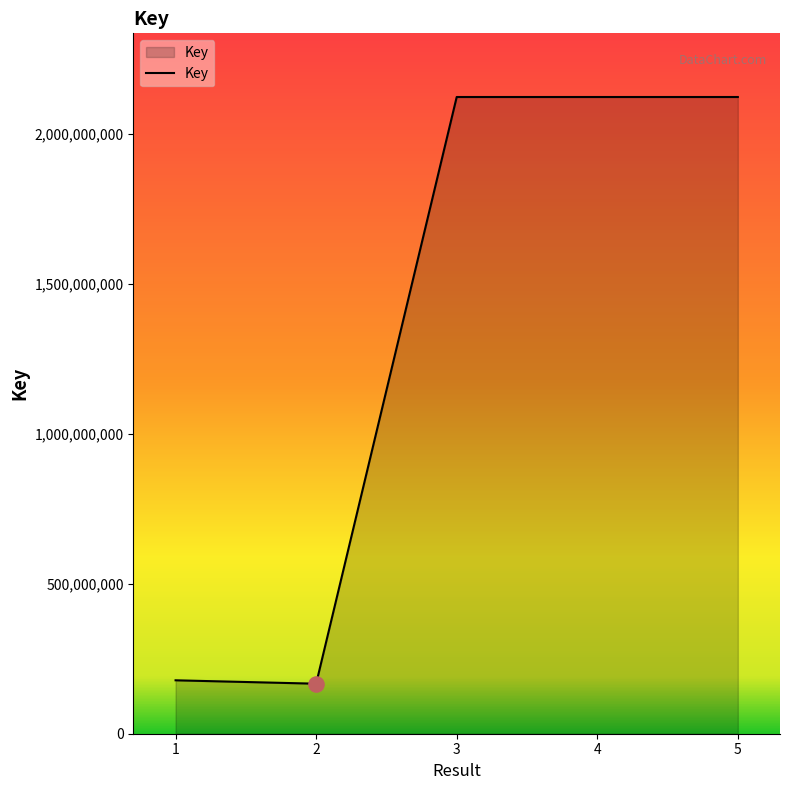

What is the change in value from 1 to 2?

-11356117